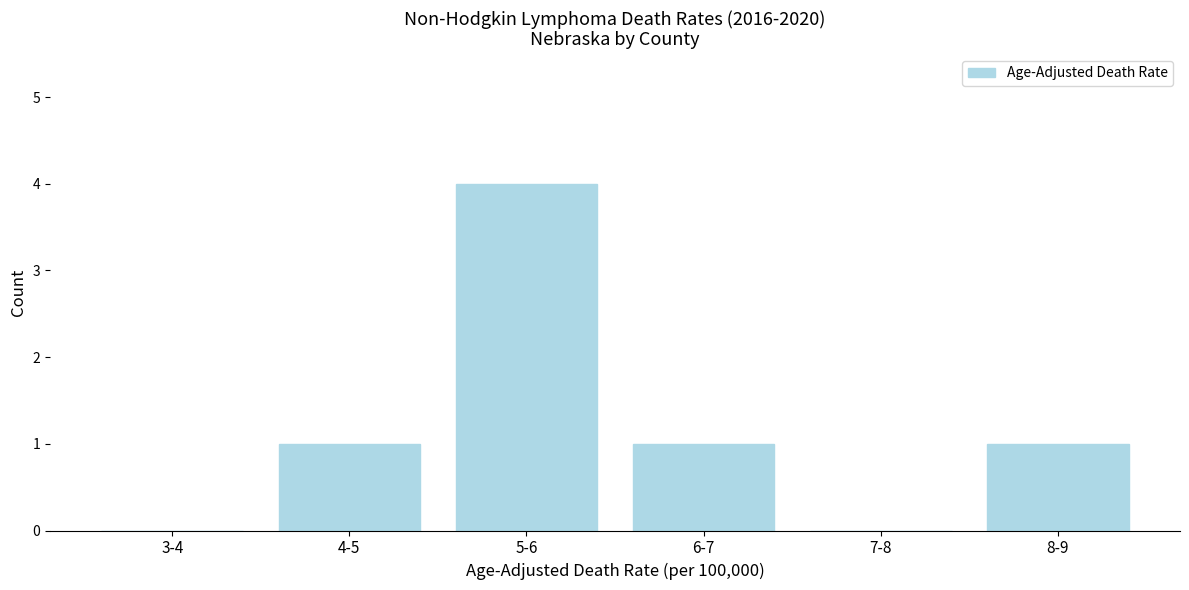

Reading left to right, list all the values displayed in this chart.

3-4=0	4-5=1	5-6=4	6-7=1	7-8=0	8-9=1